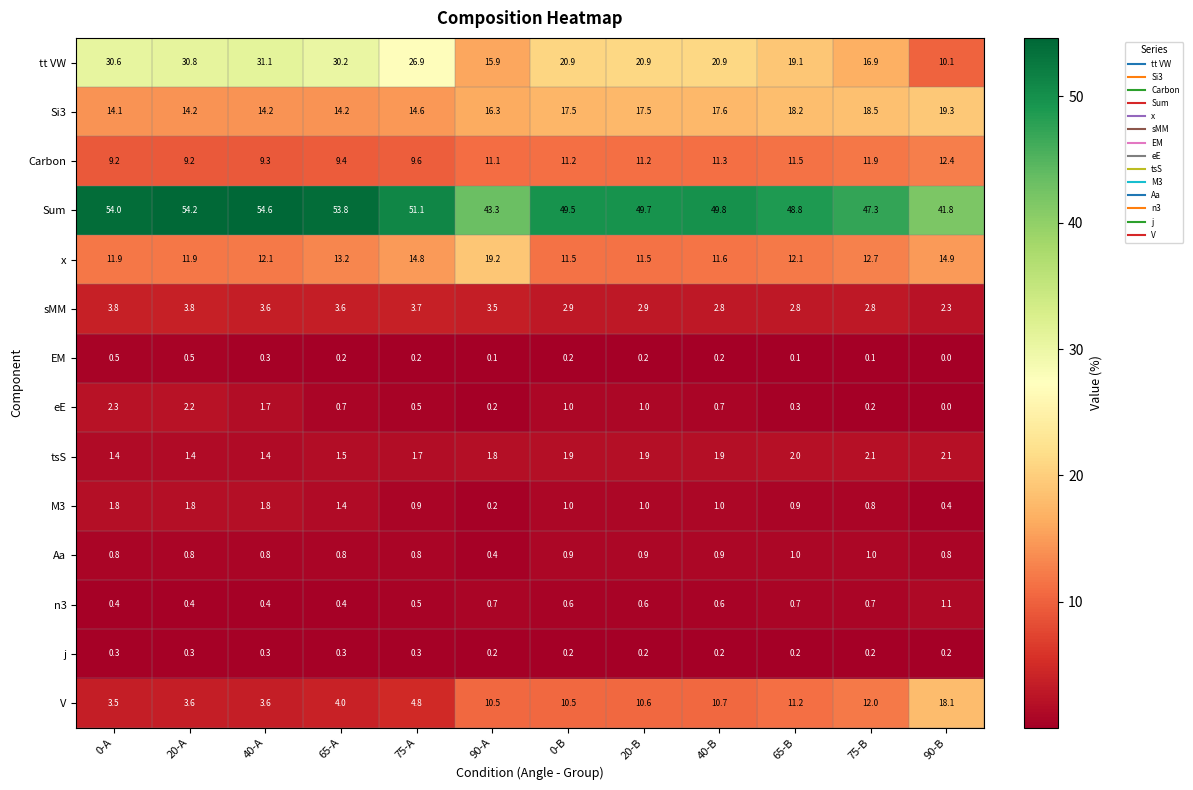

Is it true that j equals 0.2 at 20-B?

True